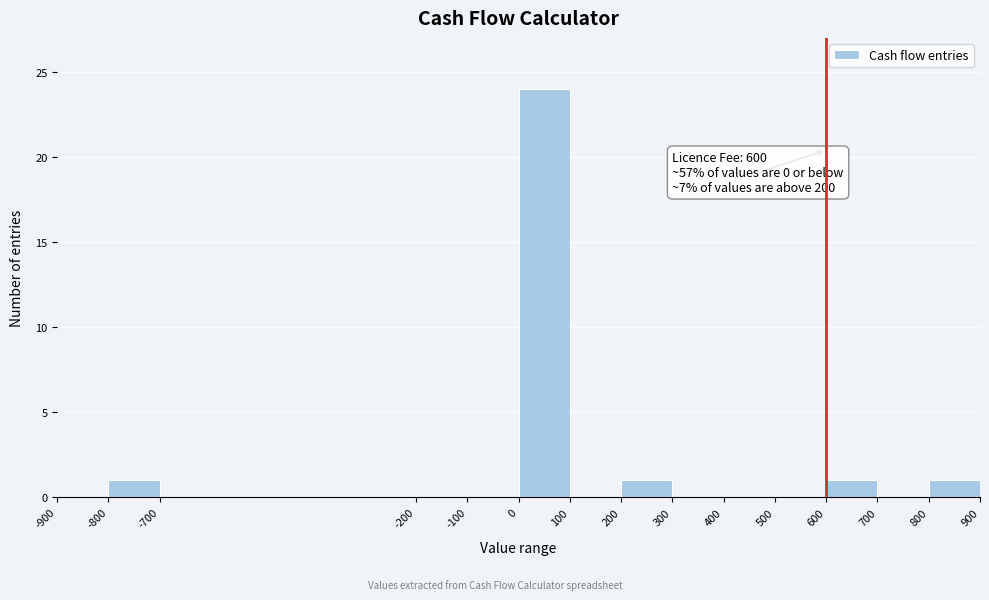

Which range on the x-axis has the tallest bar?

0 to 100